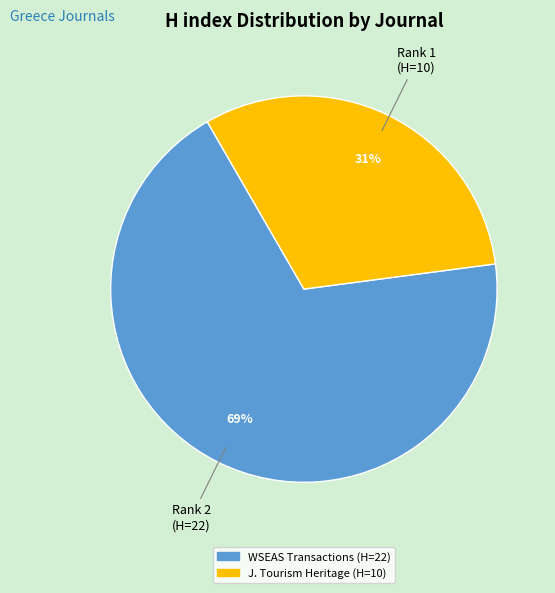

To the nearest percent, what is the average slice percentage?

50%